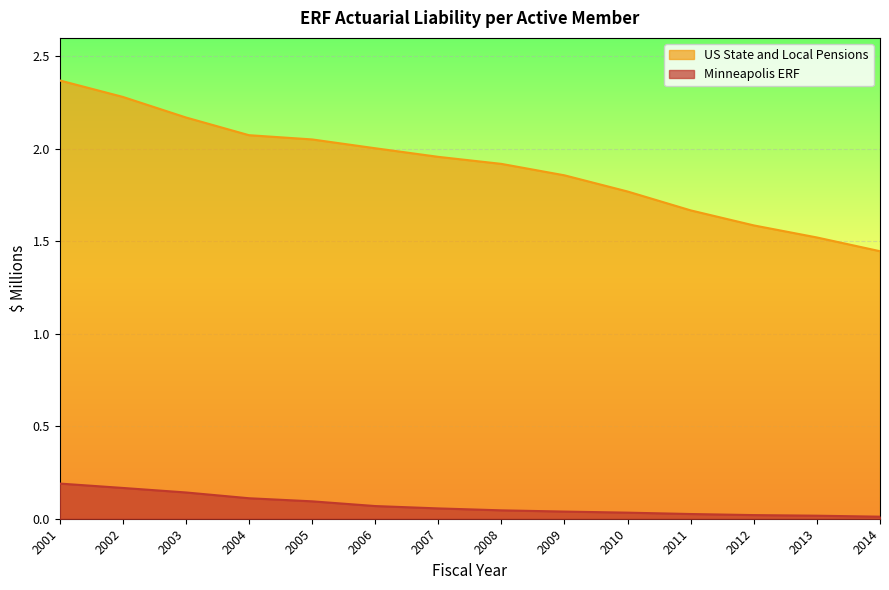

True or false: Minneapolis ERF and US State and Local Pensions cross at least once.

False